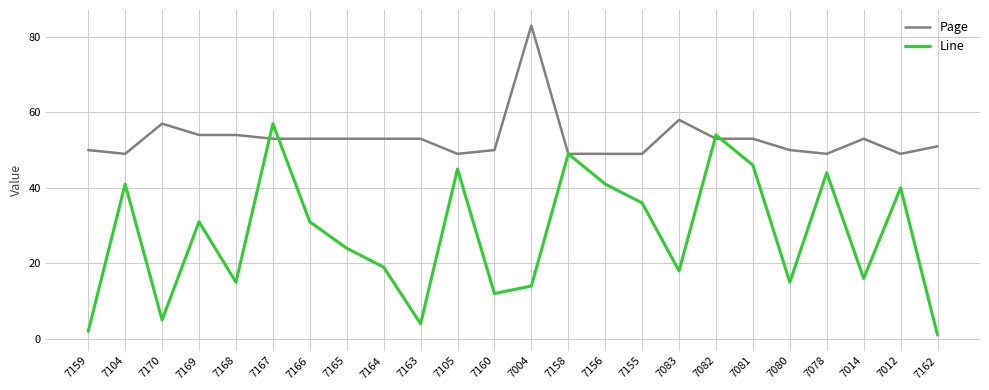

List the series in order of their overall mean, highest first.

Page, Line